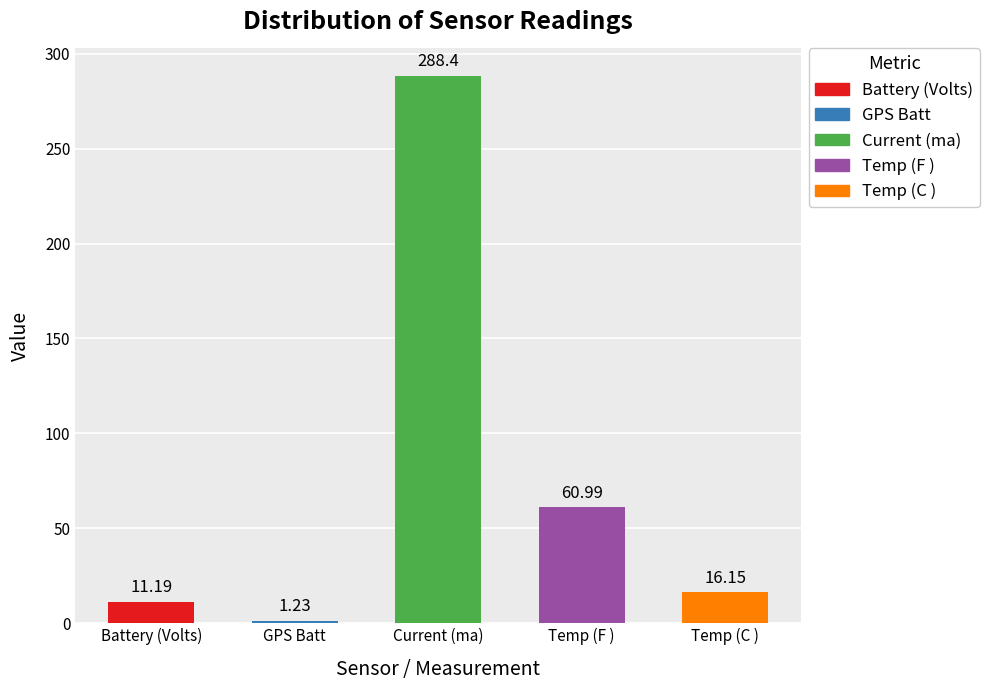

What is the label of the 3rd bar from the right?

Current (ma)